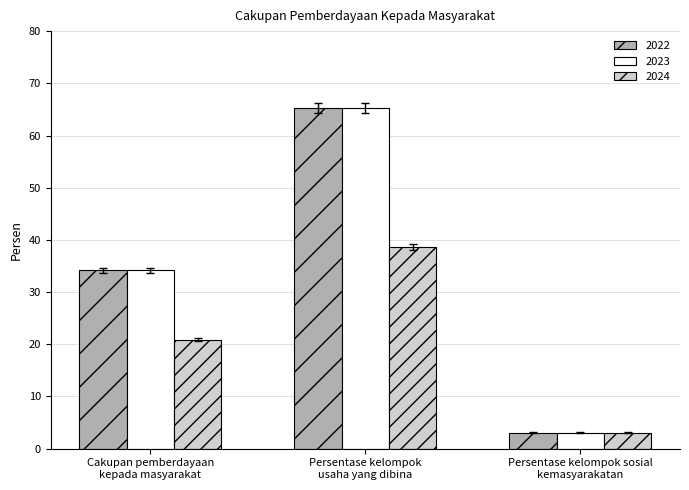

What position from the right is Persentase kelompok
usaha yang dibina?

2